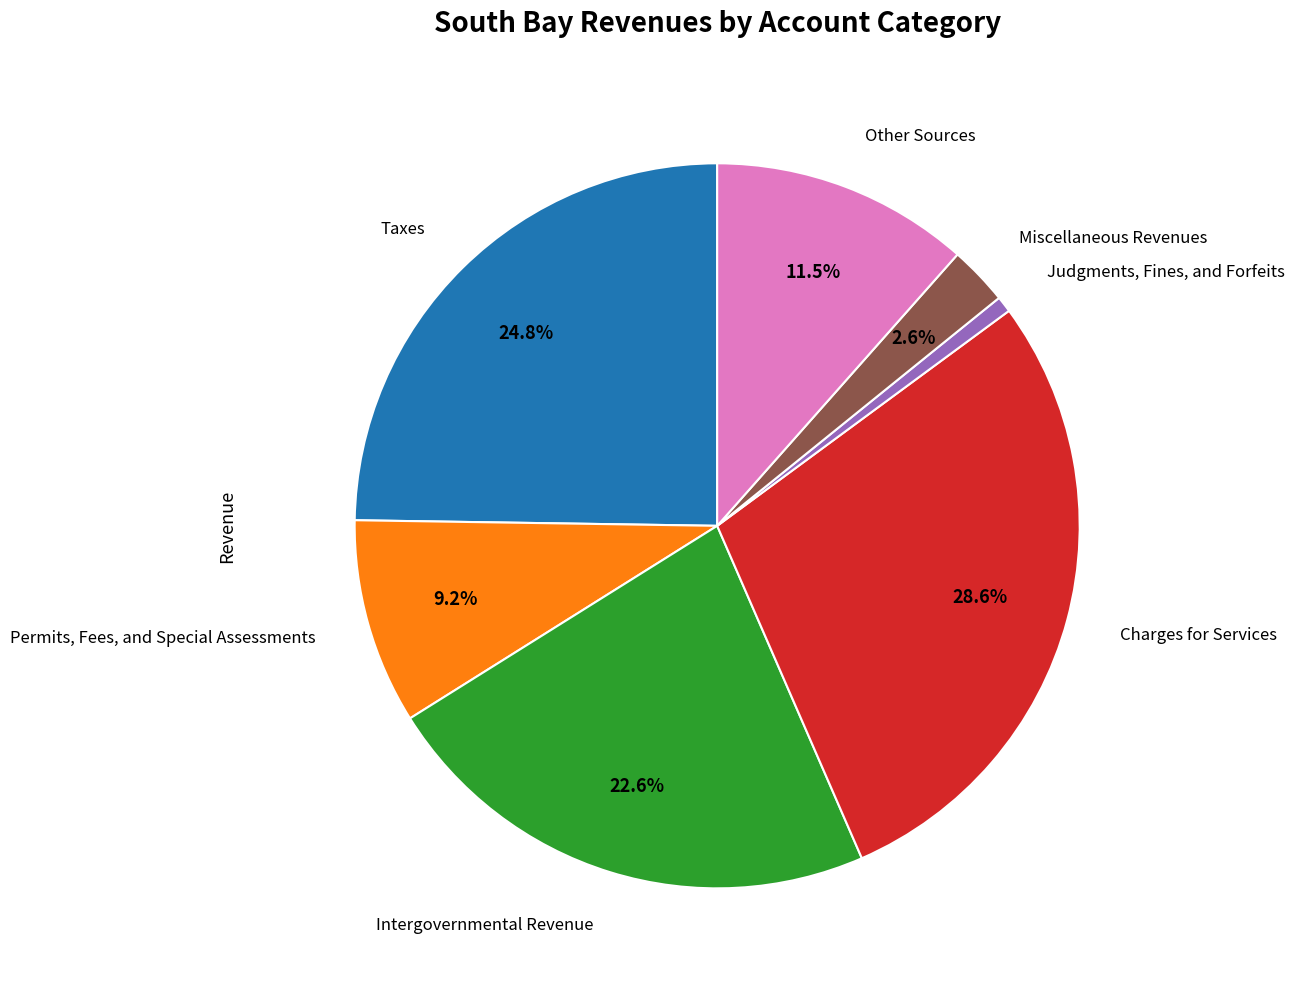

Does any single category account for the majority?

No